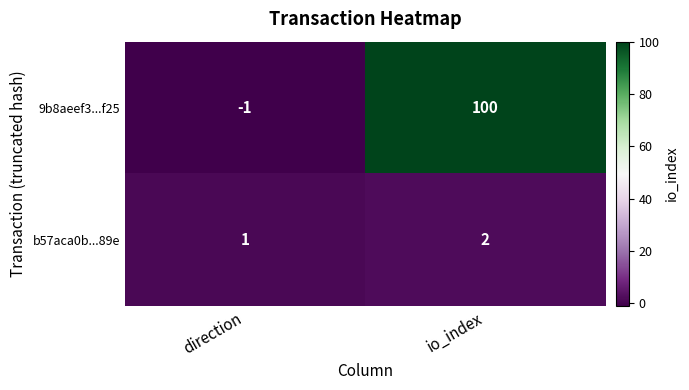

How many distinct data groups are displayed?

2